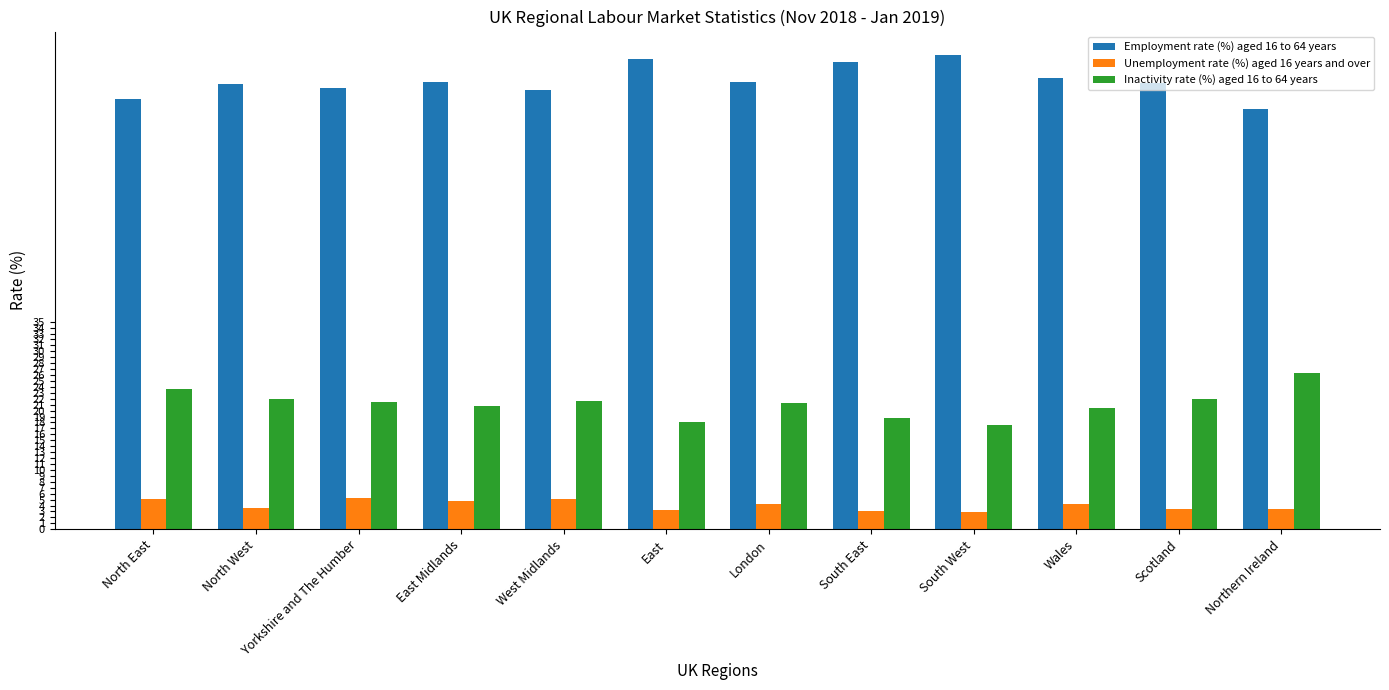

How many groups of bars are there?

12